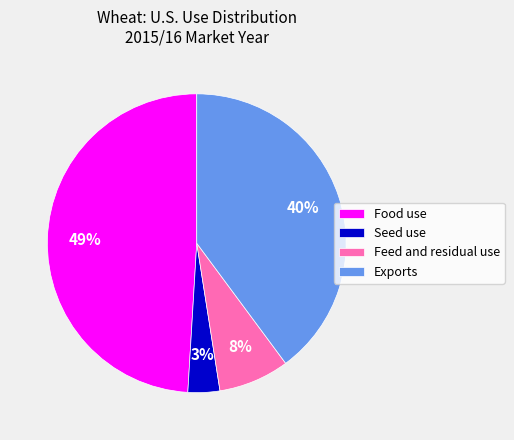

Between Food use and Seed use, which is larger?

Food use